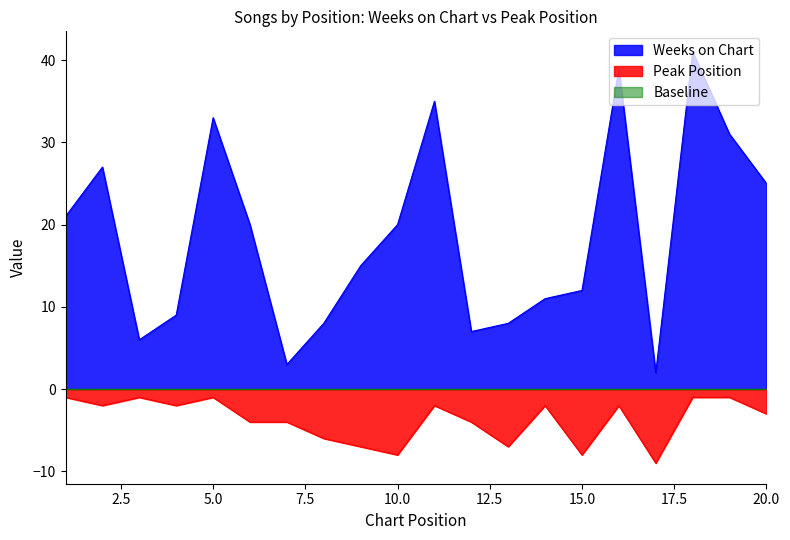

Between 4 and 14, which is larger?

14